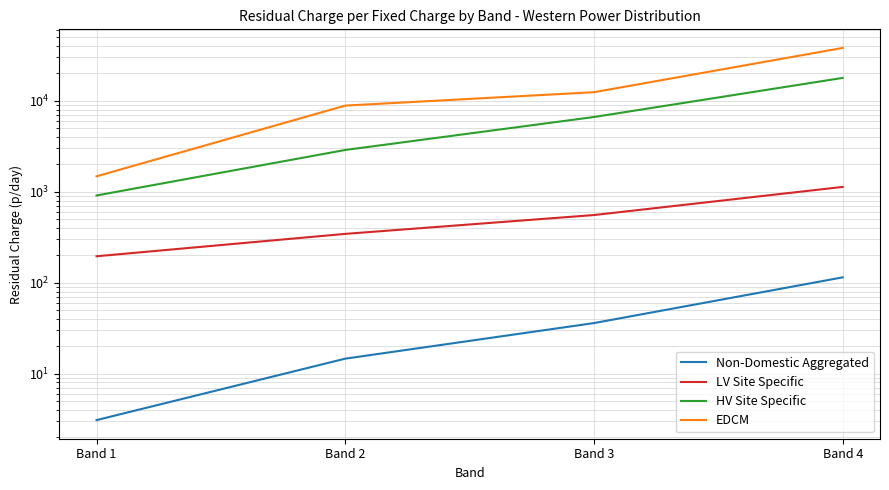

What is the average value of the EDCM series?

15244.3